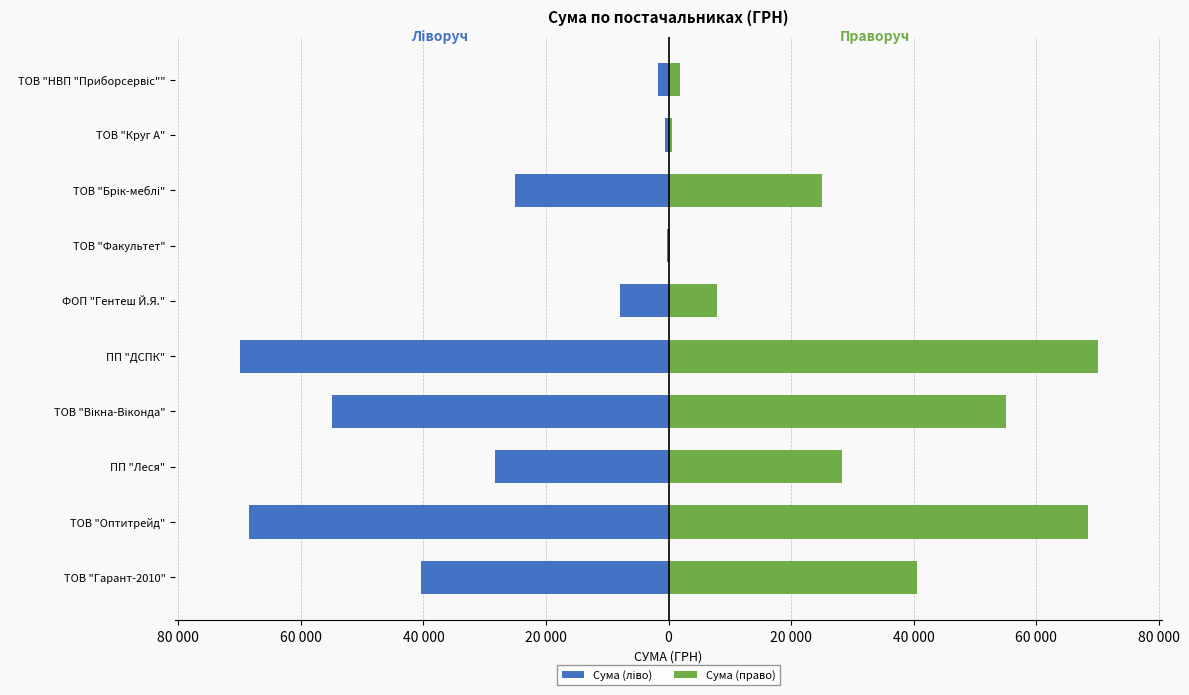

The value of Сума (право) at ПП "ДСПК" is 43207.9. True or false?

False